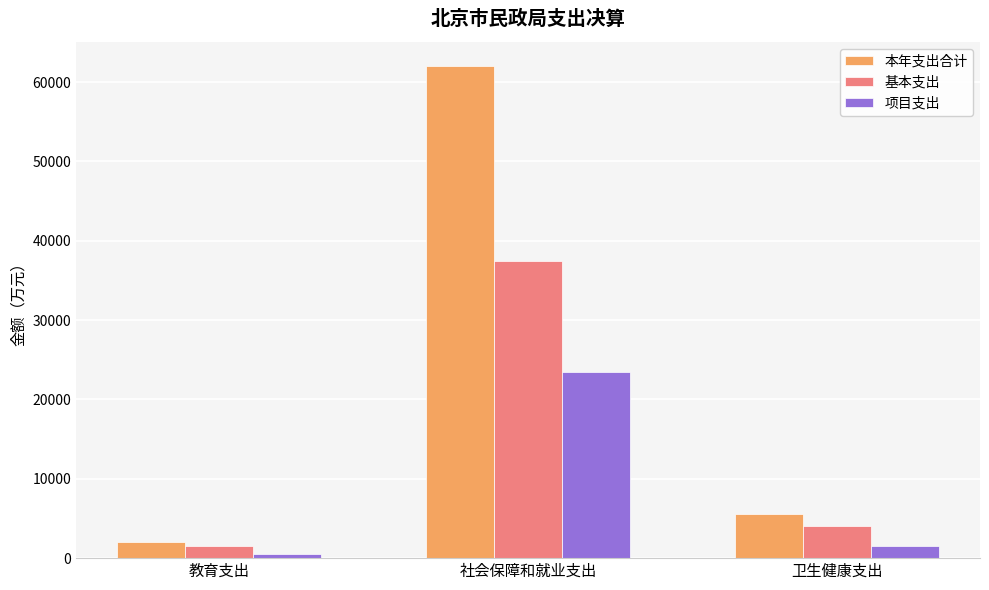

What is the lowest value of the 基本支出 series?

1530.2